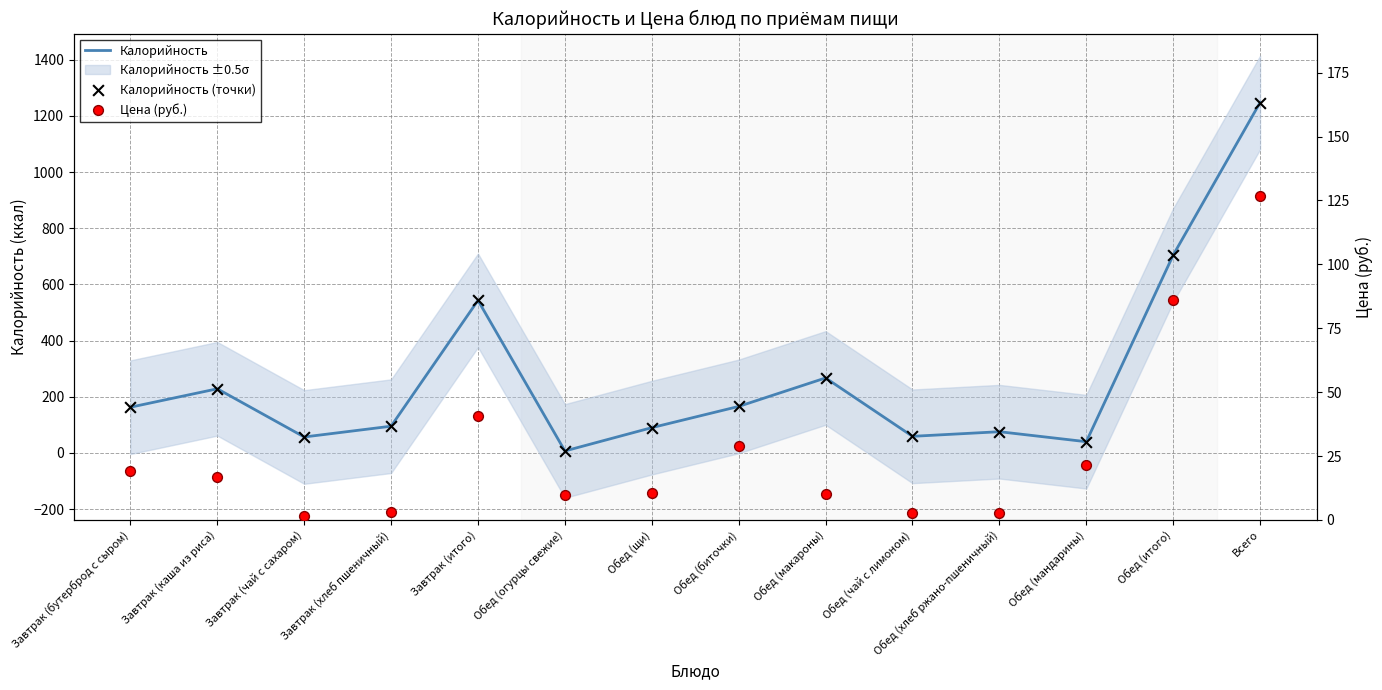

Which series has the largest total across all categories?

Калорийность